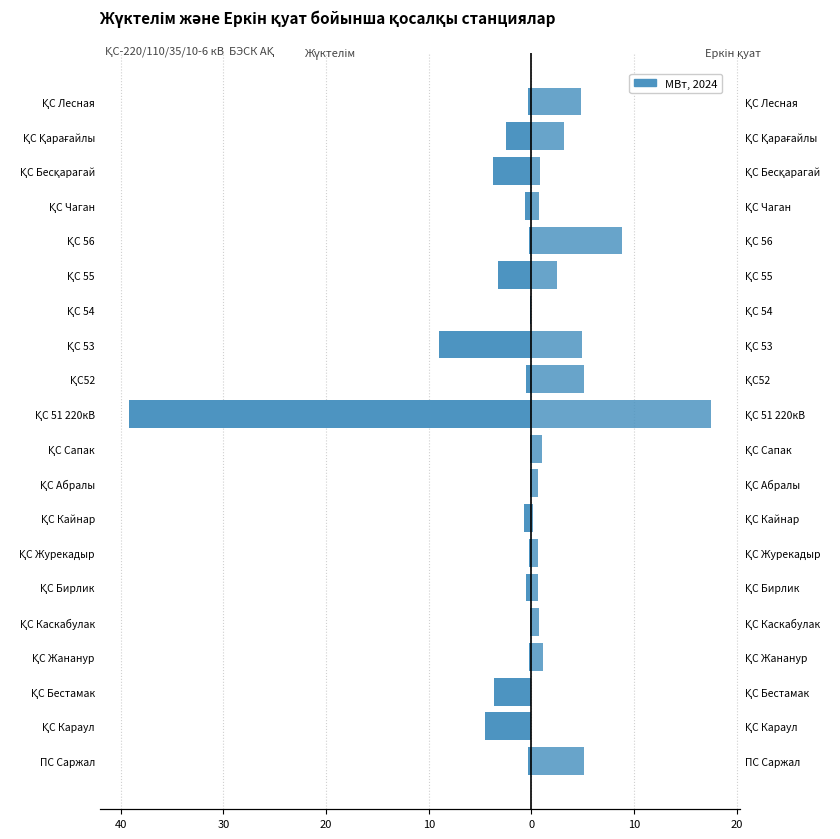

What is the highest value of the Жүктелім, МВт series?

-0.1